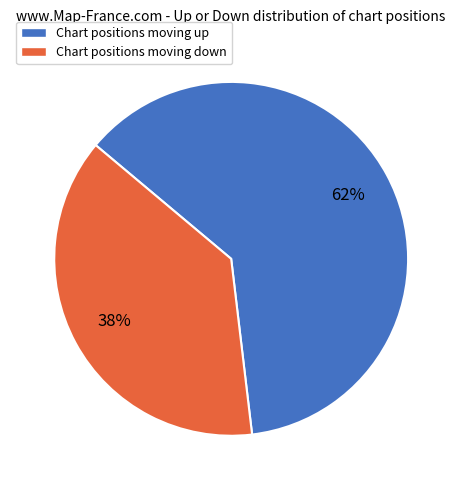

Rank the categories by value from lowest to highest.

Chart positions moving down, Chart positions moving up